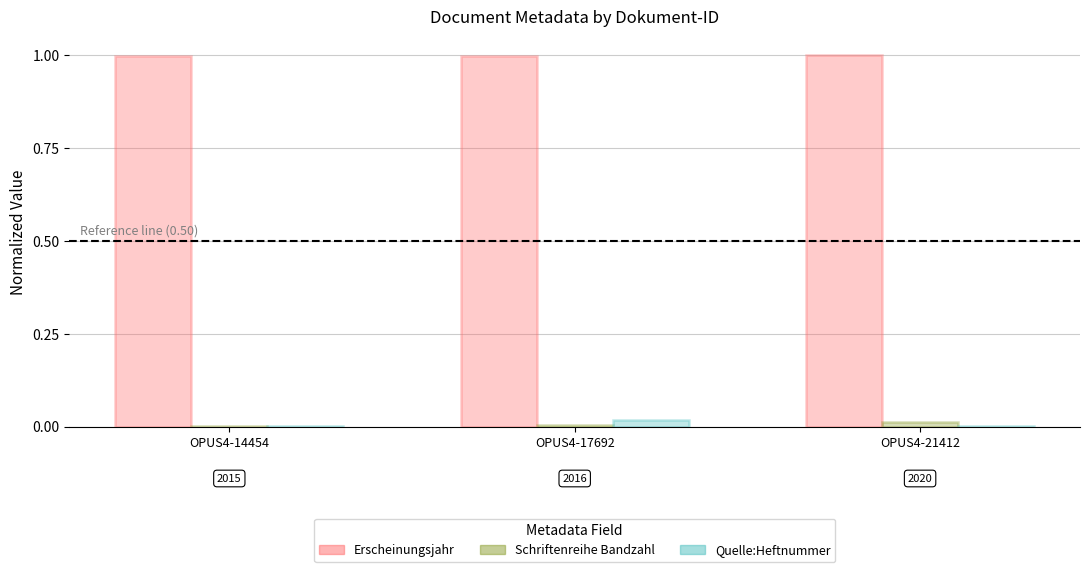

How many groups of bars are there?

3